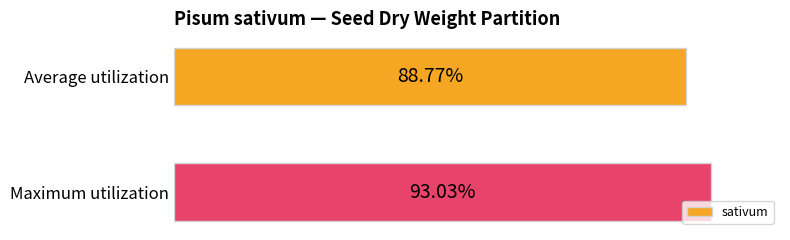

Which has a higher value, Maximum utilization or Average utilization?

Maximum utilization